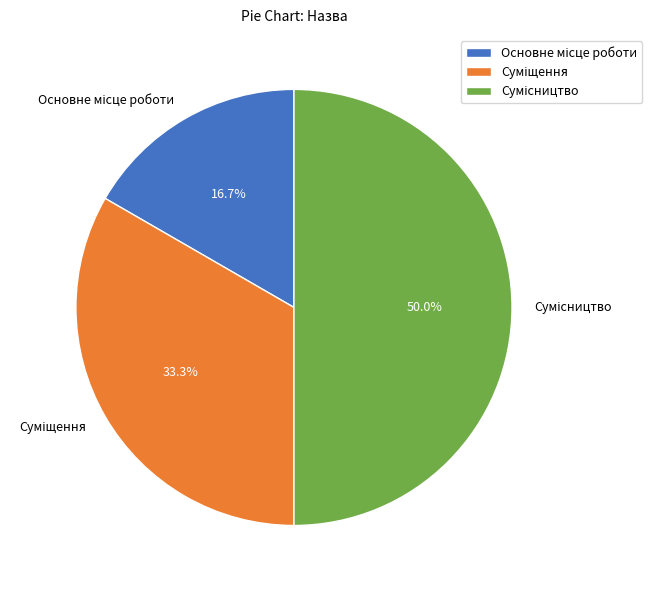

True or false: Суміщення accounts for 45% of the total.

False